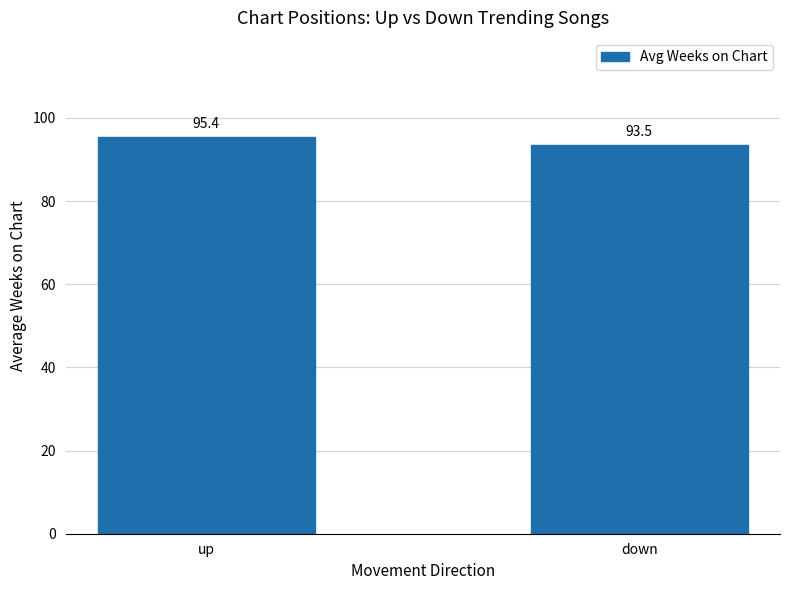

What is the change in value from up to down?

-1.9